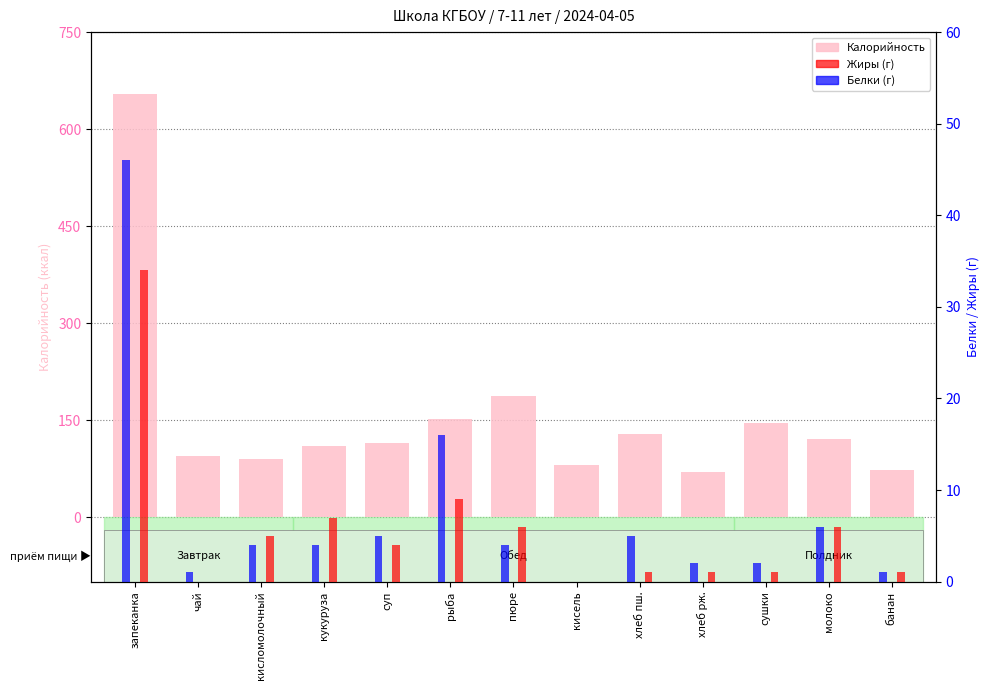

The value of Жиры at кисель is 11. True or false?

False